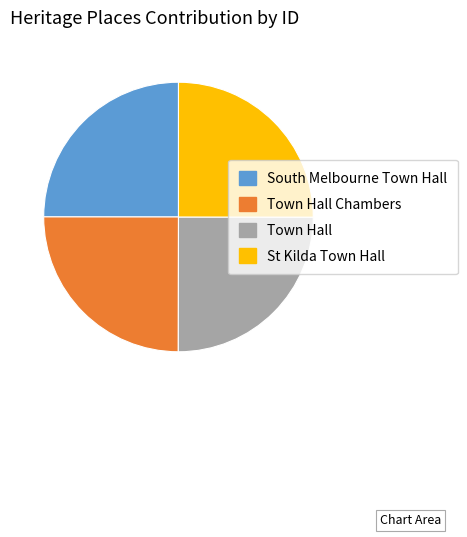

What is the ratio of the value at South Melbourne Town Hall to the value at Town Hall?

1.0